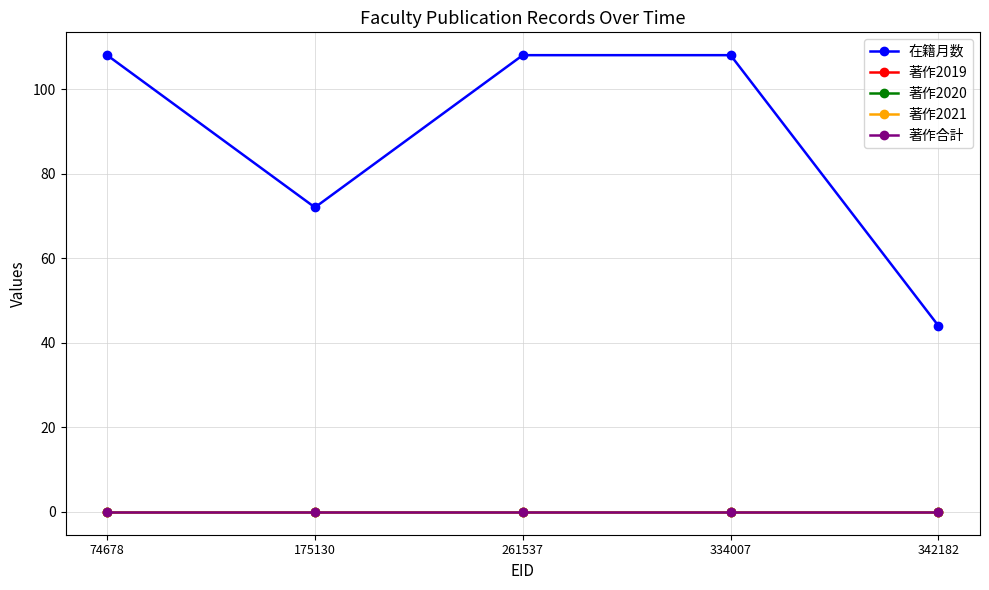

Which category has the lowest value in the 著作合計 series?

74678